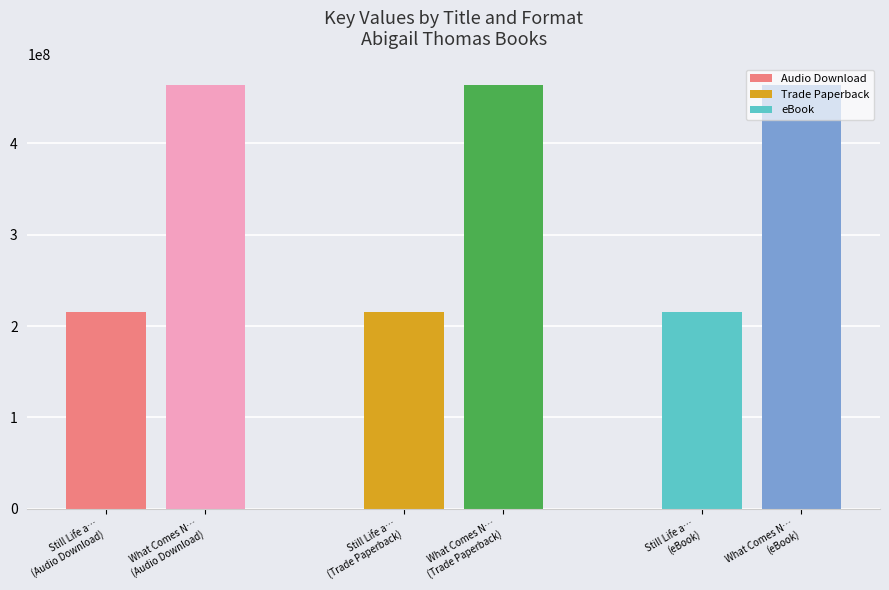

At Still Life at Eighty, list the series in order from largest to smallest.

Audio Download, Trade Paperback, eBook